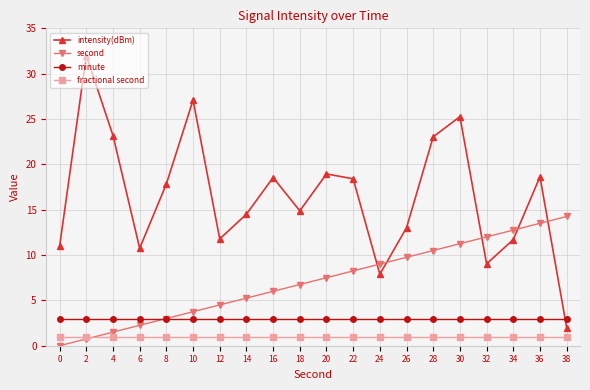

True or false: second has more than 0 interior local peaks.

False